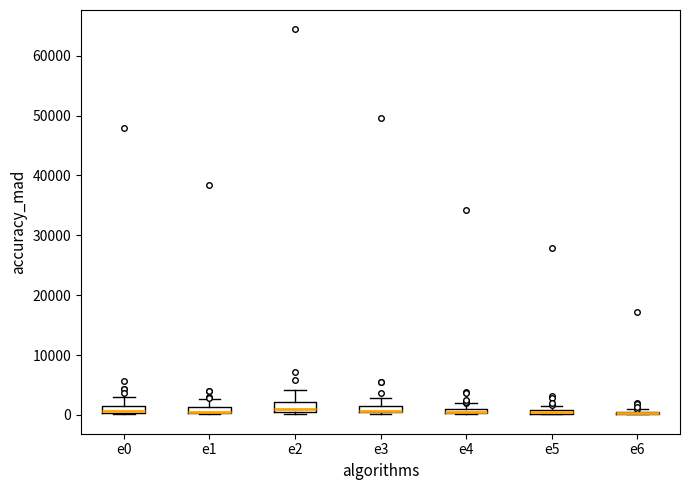

Where does the upper whisker of the box for e0 end on the y-axis? The values are not printed on the chart, so give them approximately, as read against the axis.

3000